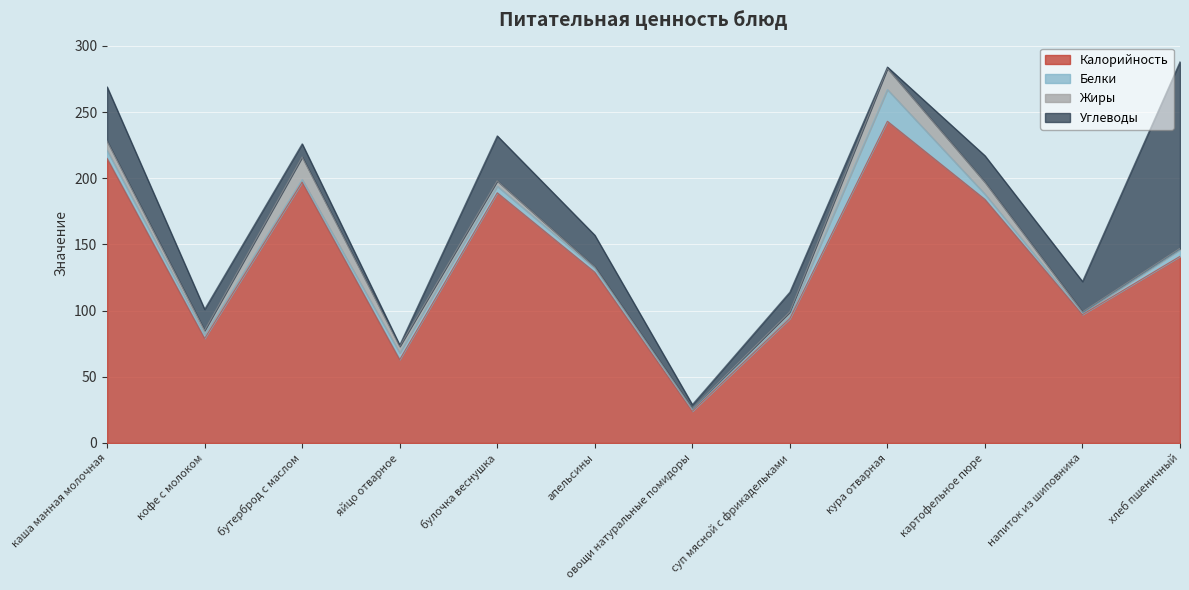

Does the chart display data point markers on the line(s)?

No